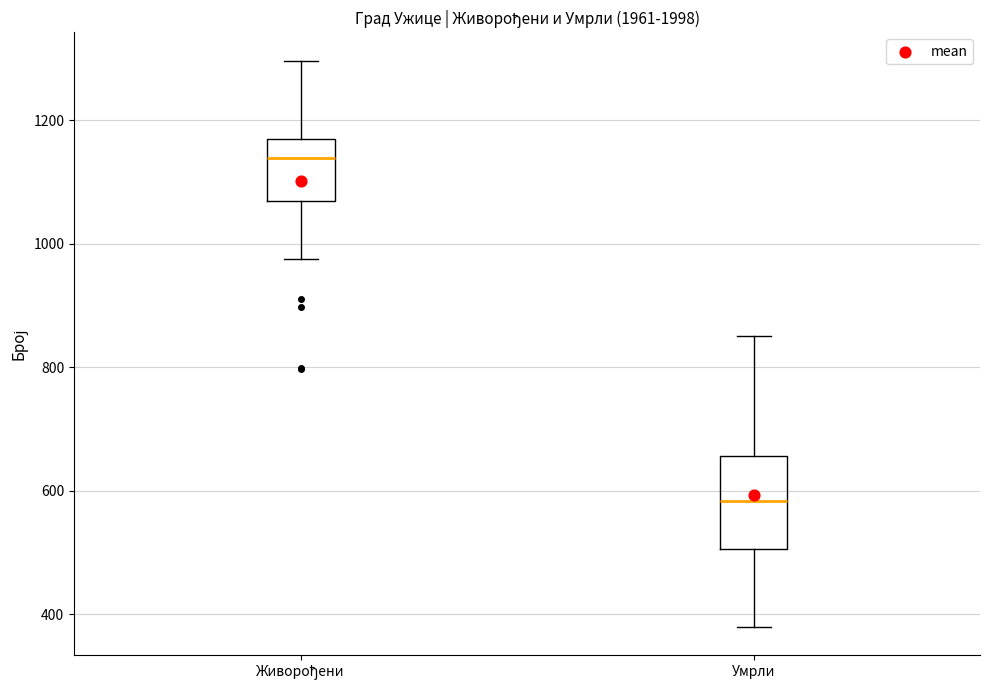

Reading left to right, read every box against the y-axis: the position of its median line, the range the box covers, and the ends of its whiskers. The values are not printed on the chart, so give them approximately, as read against the axis.

Живорођени: median 1140, box 1060 to 1160, whiskers 980 to 1300
Умрли: median 580, box 500 to 660, whiskers 380 to 860